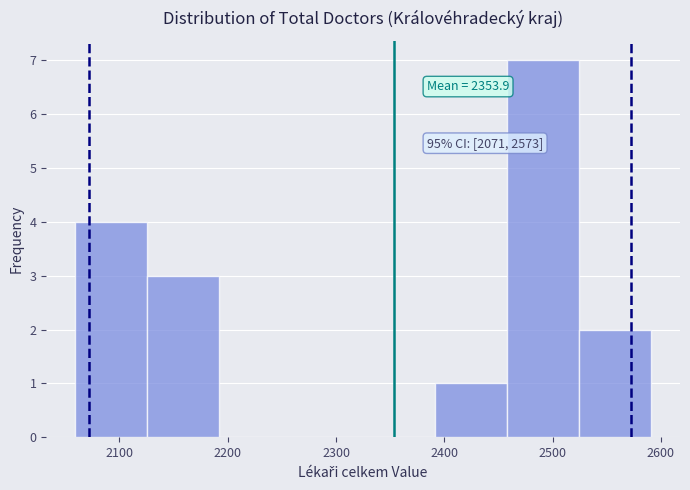

Which range on the x-axis has the tallest bar?

2460 to 2520